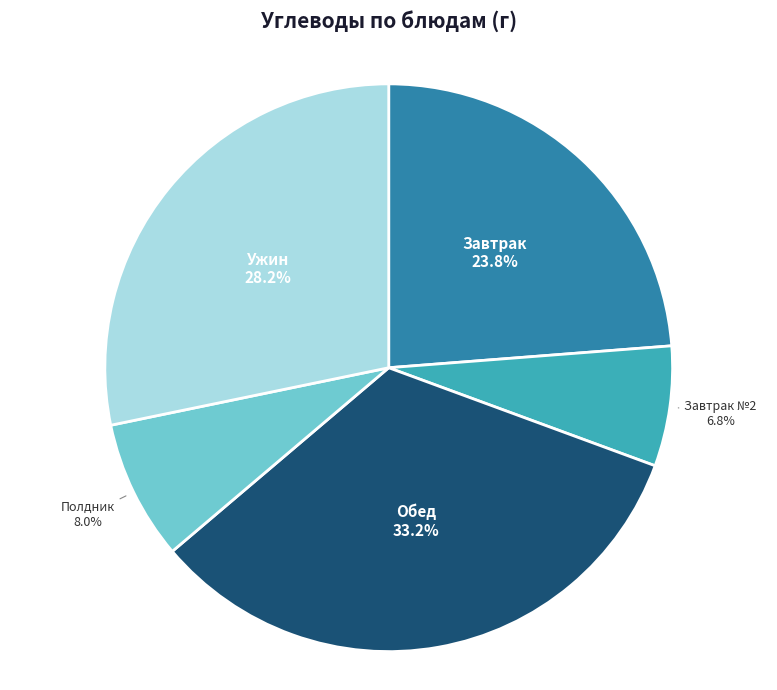

What is the smallest slice in the pie chart?

Завтрак №2